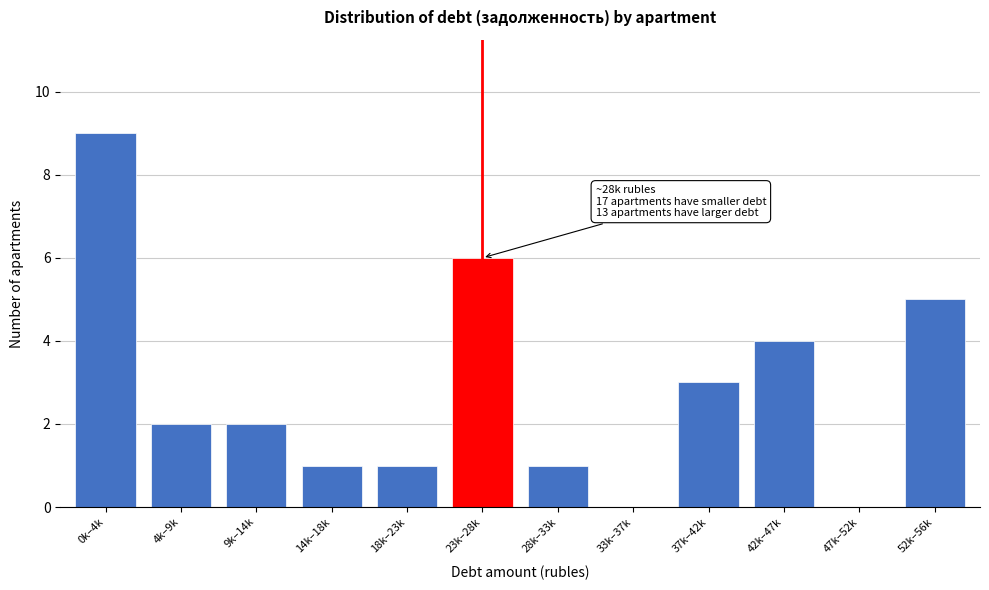

Reading left to right, list all the values displayed in this chart.

0k–4k=9	4k–9k=2	9k–14k=2	14k–18k=1	18k–23k=1	23k–28k=6	28k–33k=1	33k–37k=0	37k–42k=3	42k–47k=4	47k–52k=0	52k–56k=5